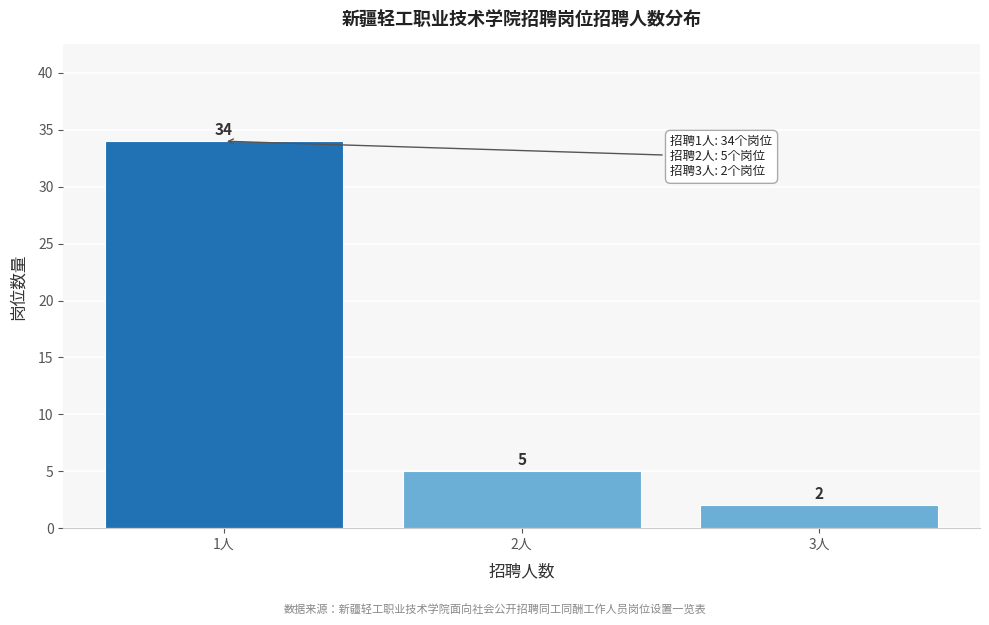

Reading left to right, list all the values displayed in this chart.

1人=34	2人=5	3人=2